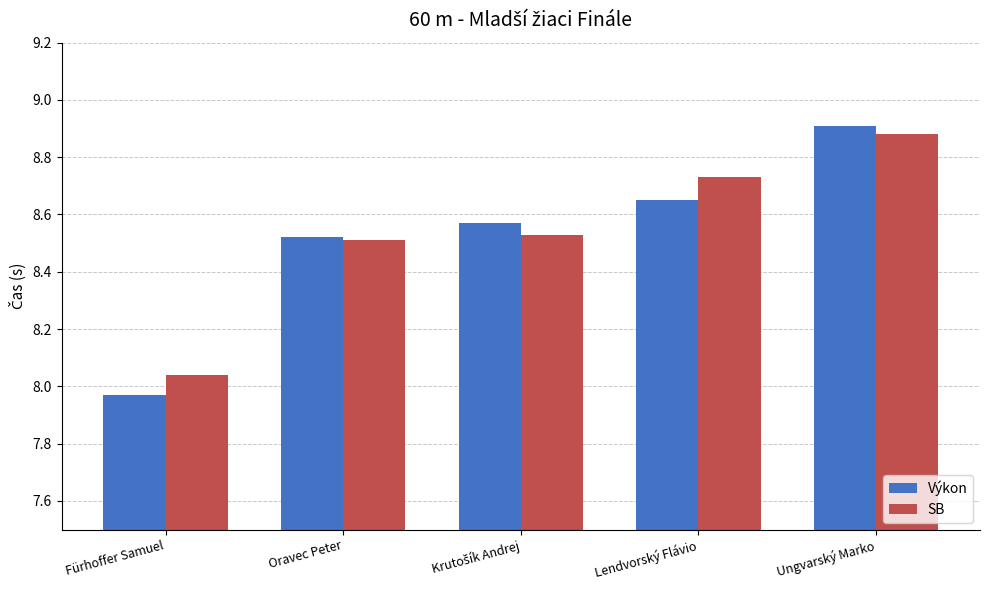

How many bars are there in each group?

2